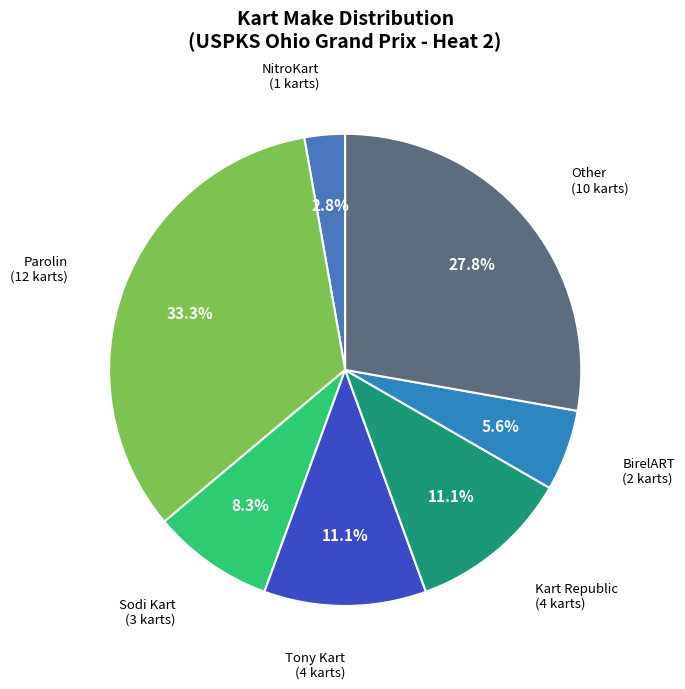

How many slices are in this pie chart?

7